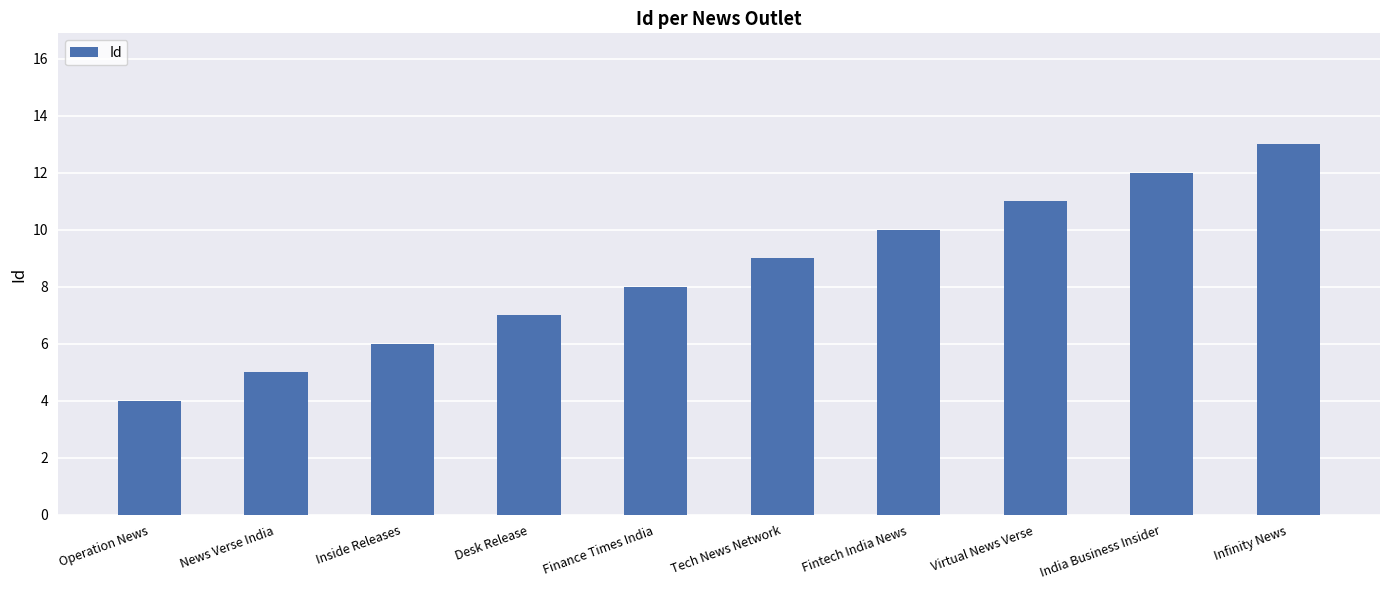

Reading left to right, transcribe all the data shown in this chart.

Operation News=4	News Verse India=5	Inside Releases=6	Desk Release=7	Finance Times India=8	Tech News Network=9	Fintech India News=10	Virtual News Verse=11	India Business Insider=12	Infinity News=13